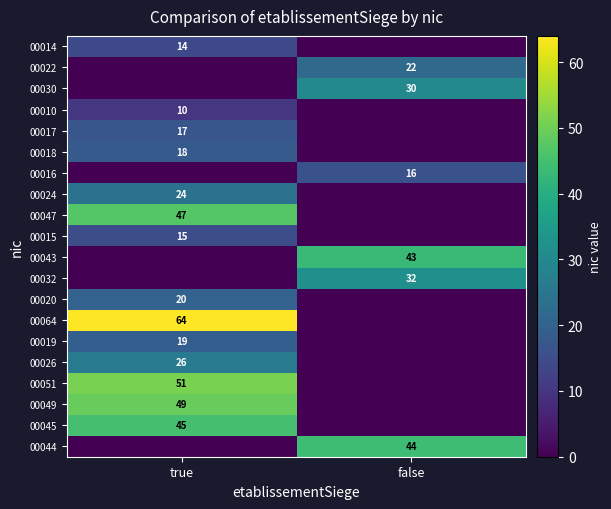

Is it true that 00030 equals 17 at false?

False